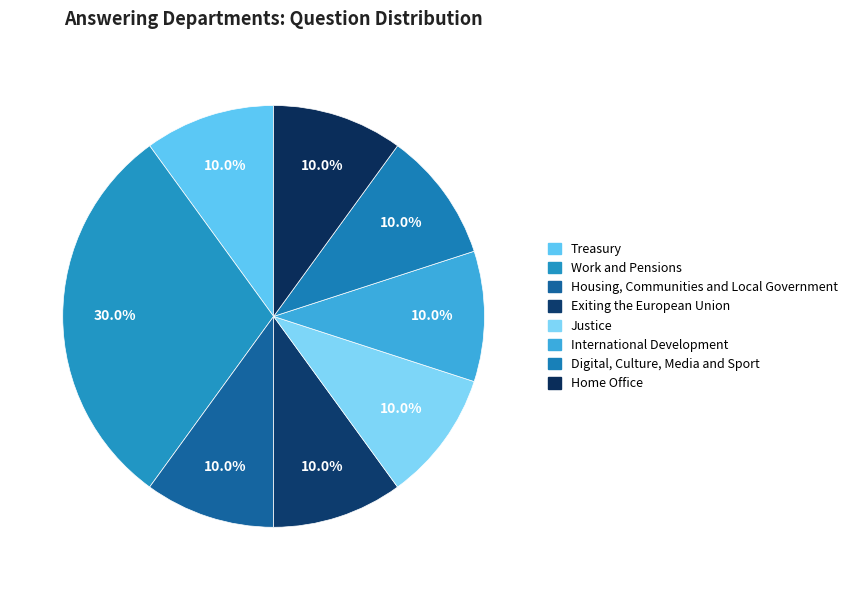

What portion of the pie excludes Home Office?

90.0%